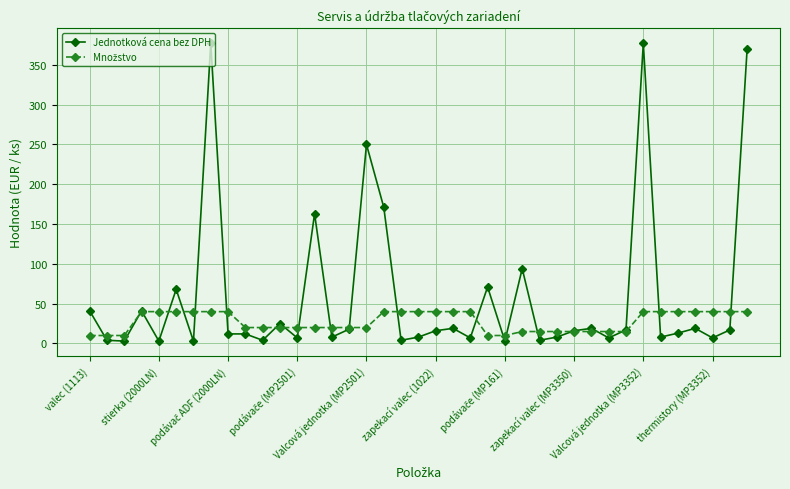

How many data points in Jednotková cena bez DPH are less than 16?

19